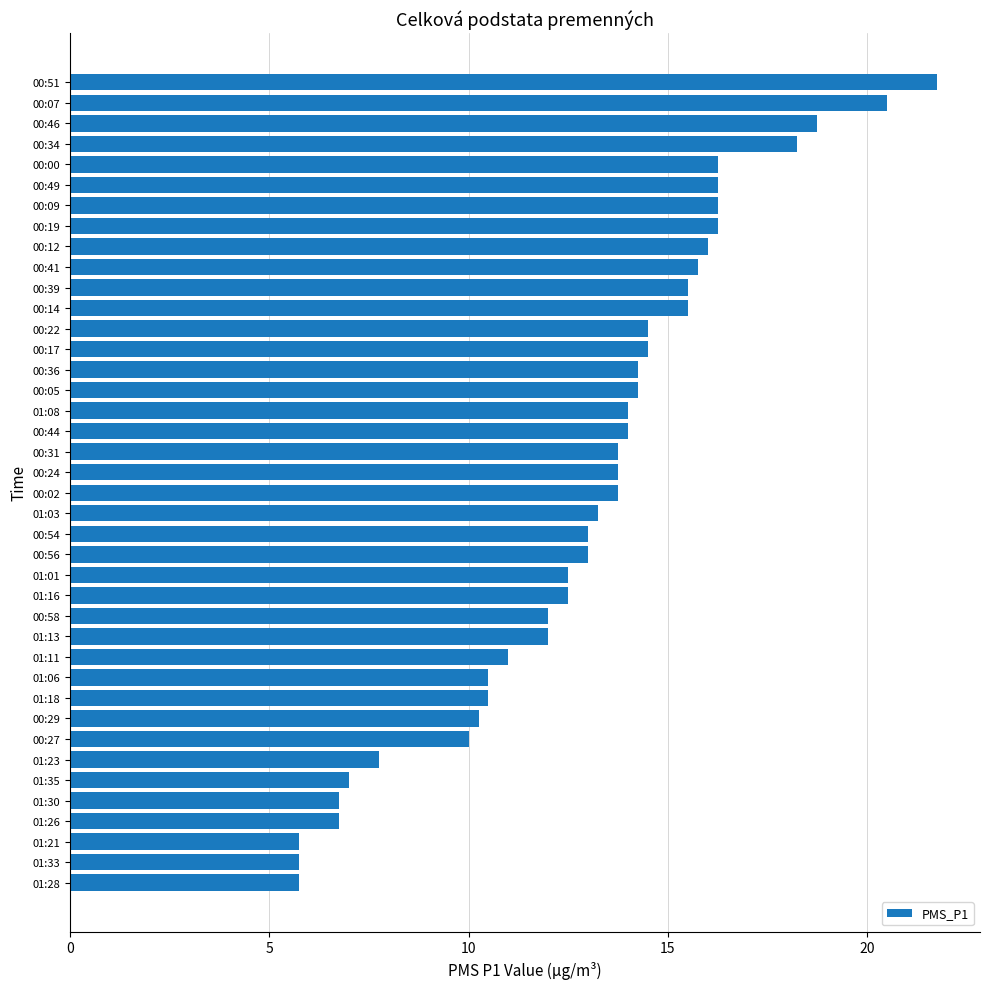

Are the bars grouped side by side (vs. stacked)?

No